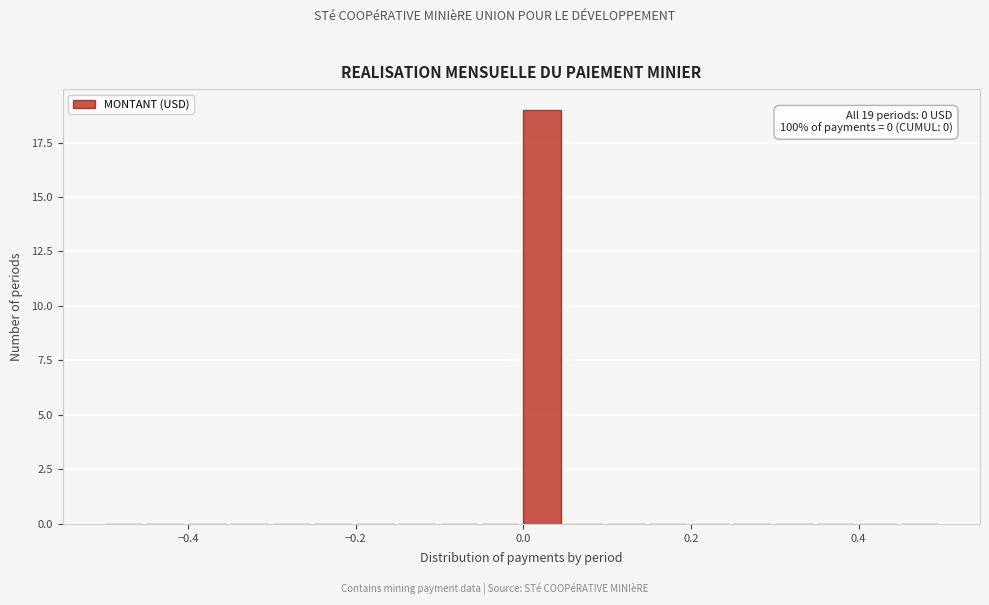

Read against the x-axis, roughly where is the centre of the tallest bar?

0.02